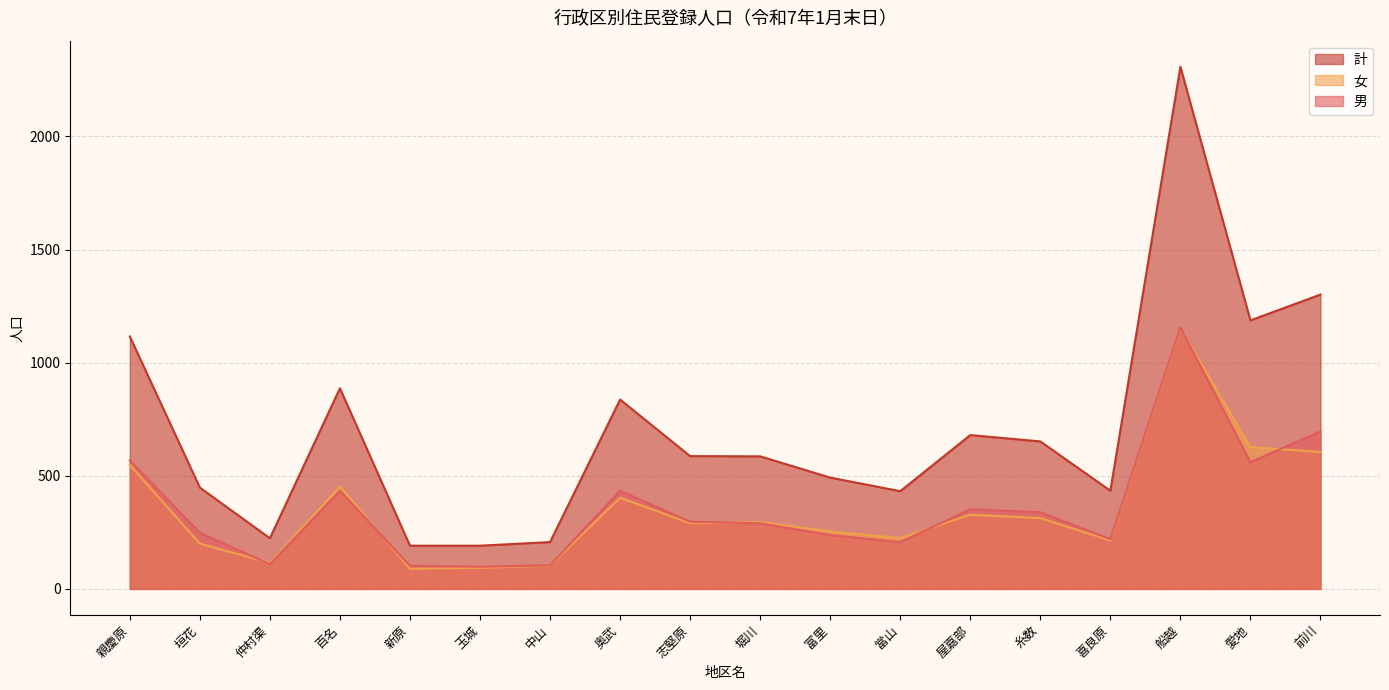

What is the difference between the maximum and minimum values in the 女 series?

1063